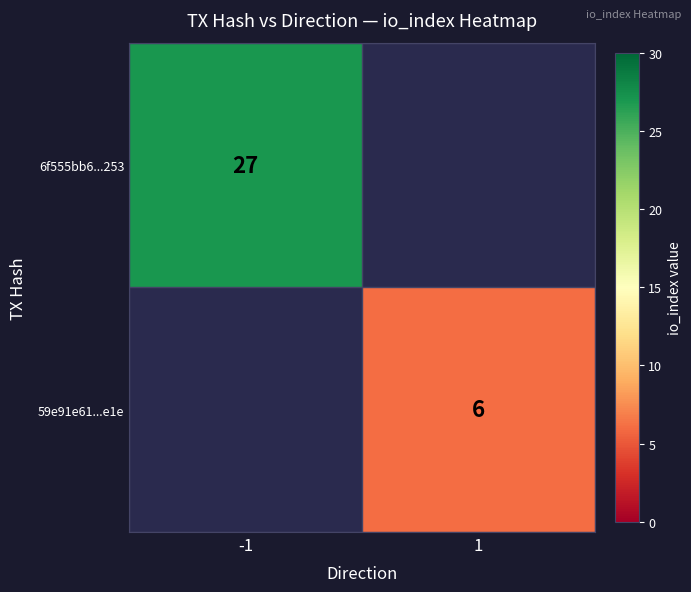

Is it true that 59e91e61...e1e equals 6 at 1?

True